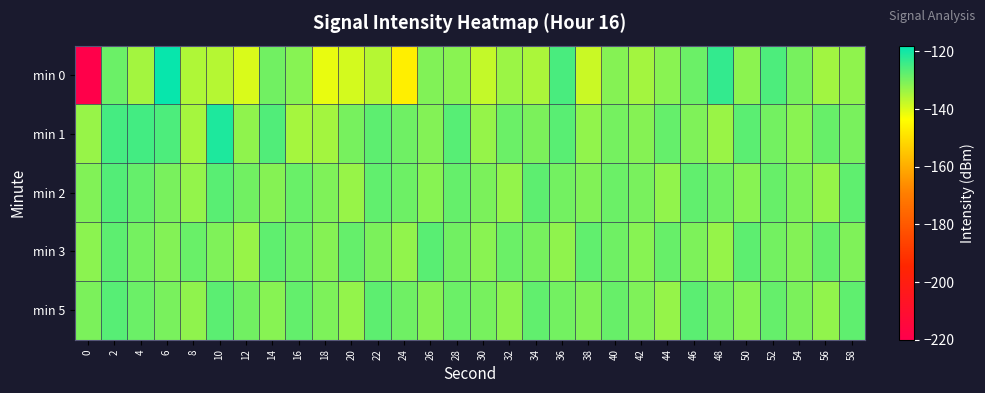

How many distinct data groups are displayed?

5